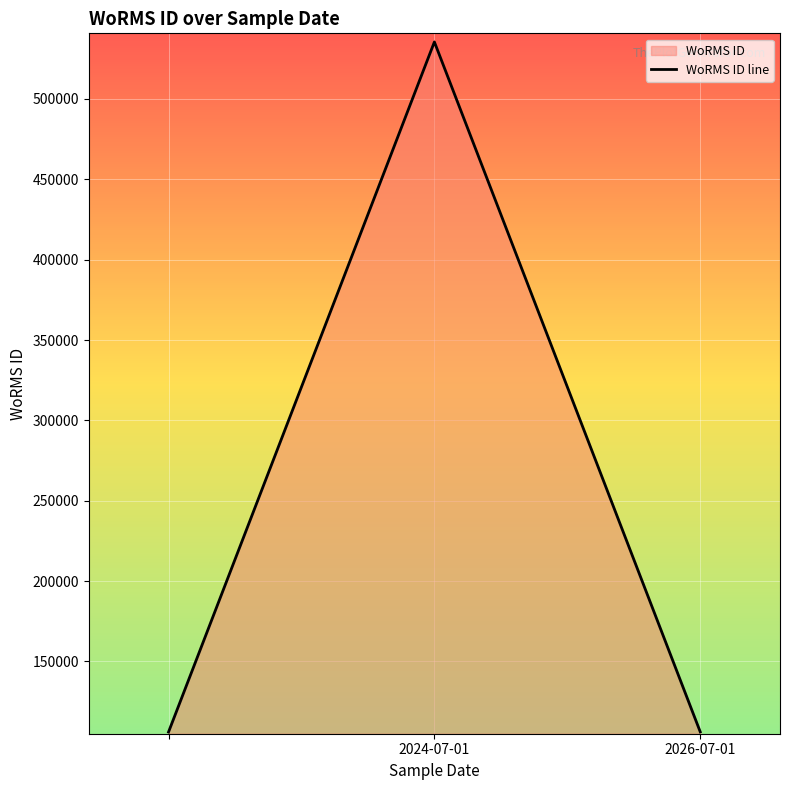

What is the maximum value shown in the chart?

535477